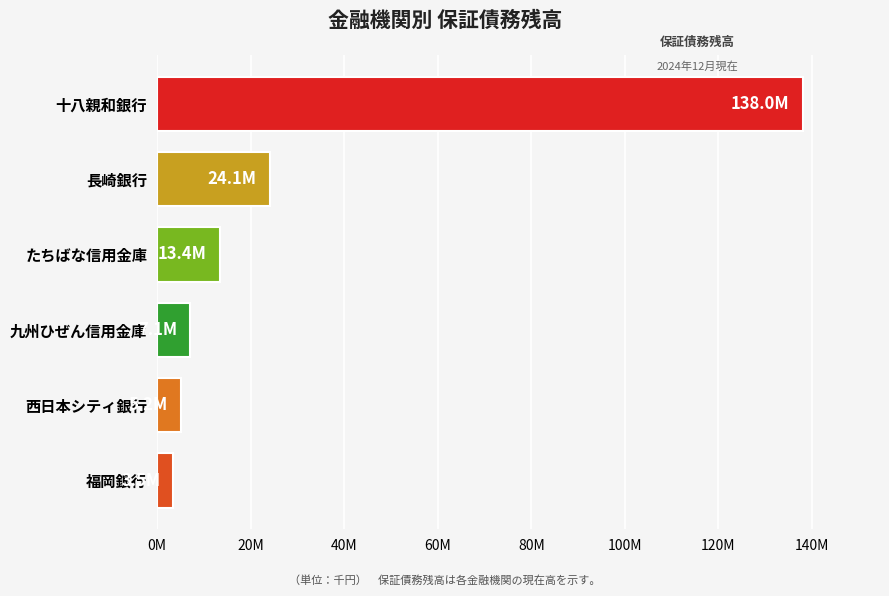

Which label corresponds to the smallest value in the chart?

福岡銀行